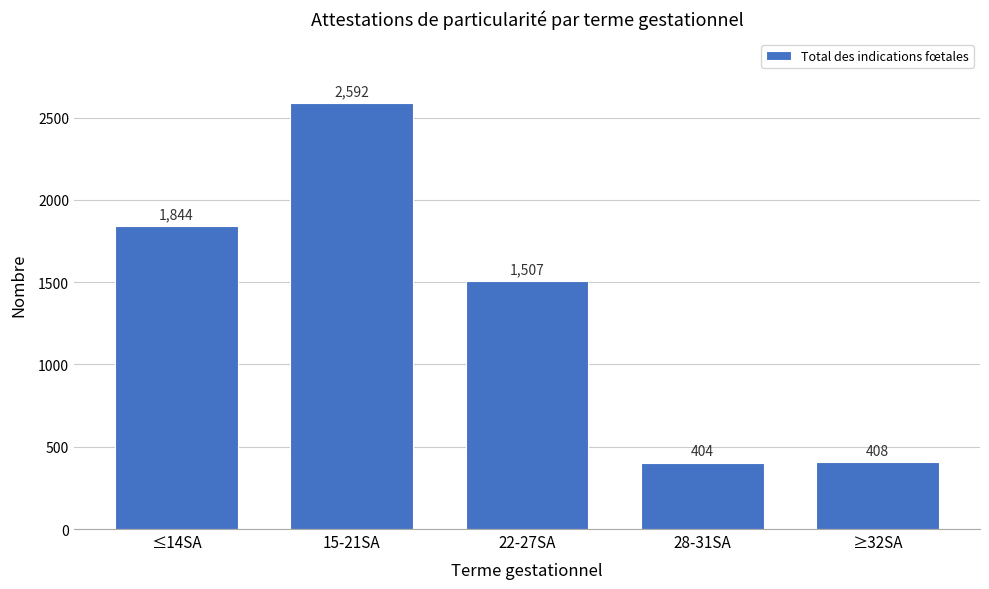

Reading right to left, transcribe all the data shown in this chart.

408	404	1507	2592	1844